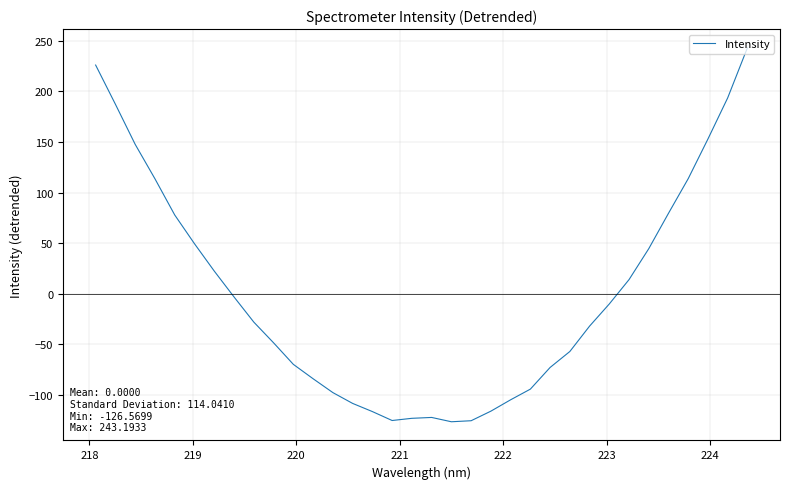

What is the difference between the maximum and minimum values?

369.8